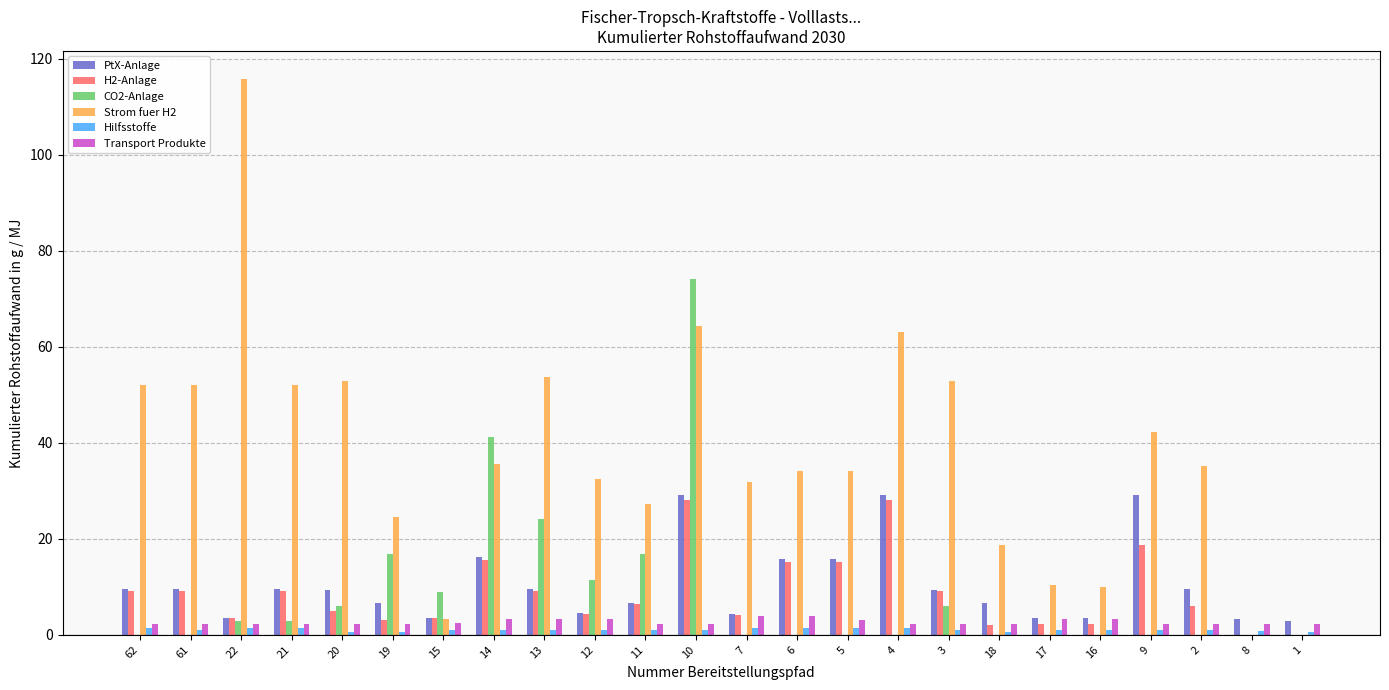

What is the sum of all PtX-Anlage values?

250.1